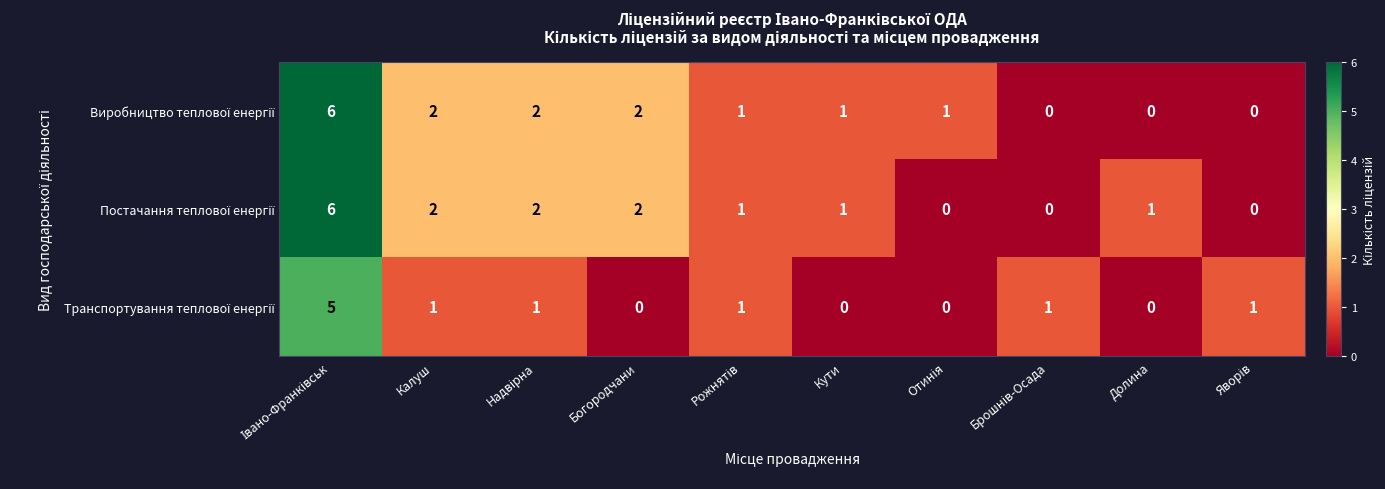

How many series are shown in this chart?

3